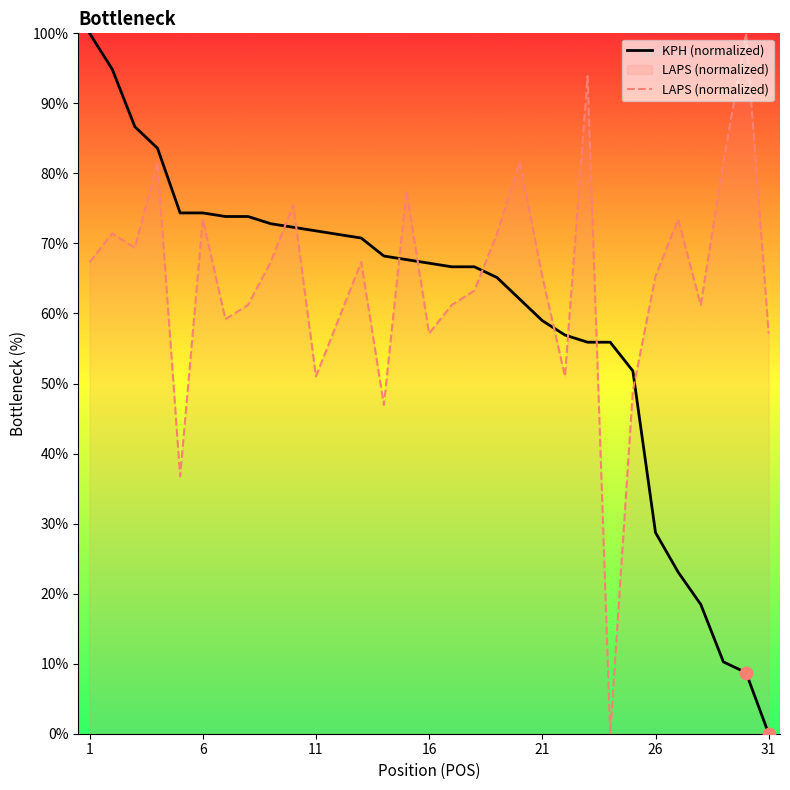

At which category is the sum across all series the highest?

1